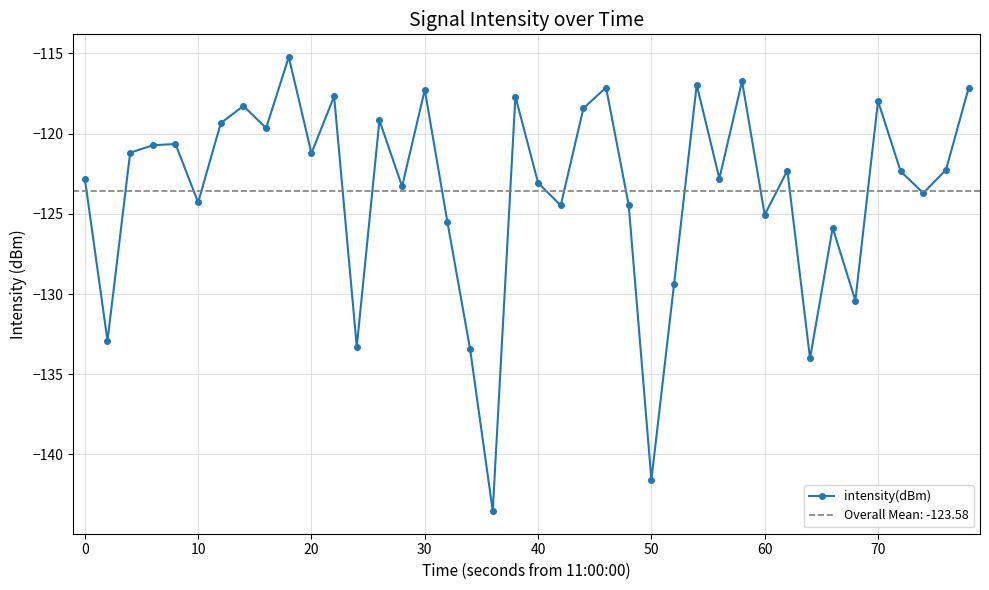

Reading right to left, what are all the values shown in this chart?

-117.1	-122.3	-123.7	-122.4	-118.0	-130.4	-125.9	-134.0	-122.3	-125.1	-116.7	-122.8	-117.0	-129.4	-141.6	-124.5	-117.1	-118.4	-124.5	-123.1	-117.7	-143.5	-133.4	-125.5	-117.3	-123.3	-119.2	-133.3	-117.7	-121.2	-115.2	-119.7	-118.3	-119.3	-124.3	-120.6	-120.7	-121.2	-132.9	-122.8